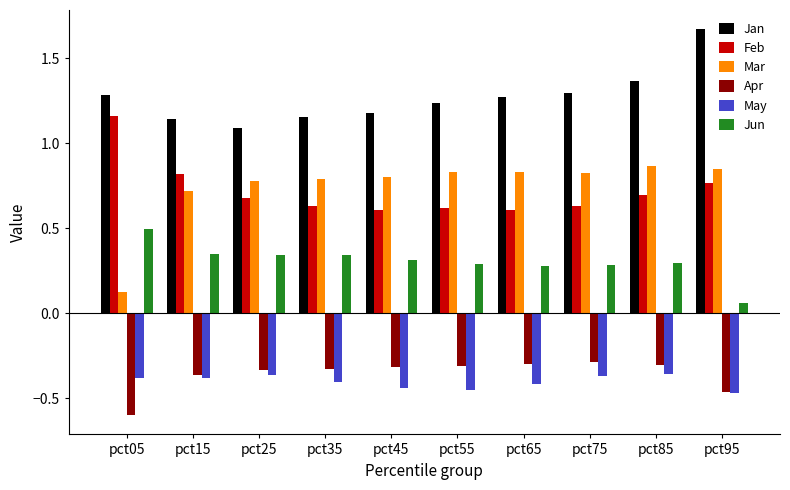

Which series changed the most between pct05 and pct55?

Mar